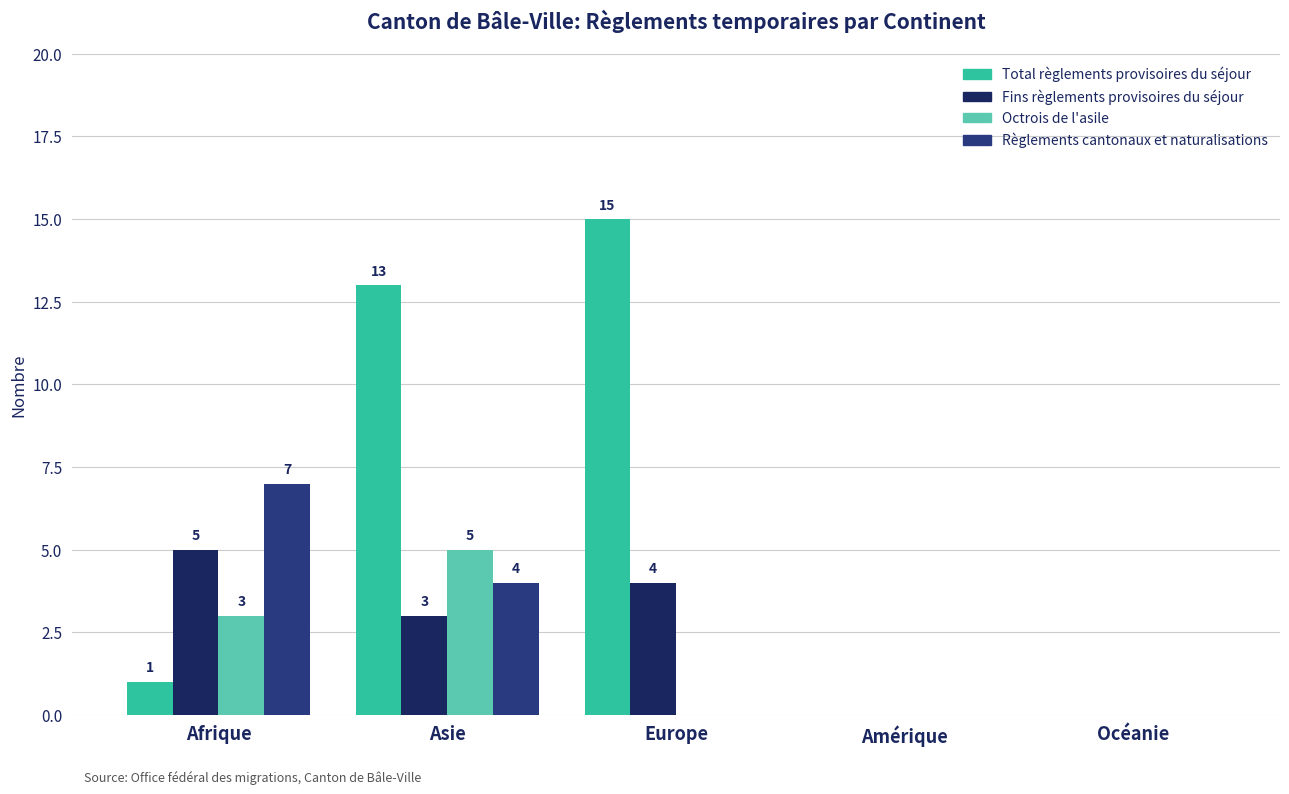

Is it true that Fins règlements provisoires du séjour equals 8 at Afrique?

False